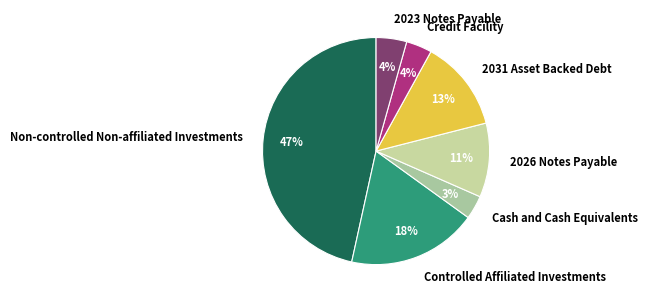

To the nearest percent, what portion does 2023 Notes Payable represent?

4%